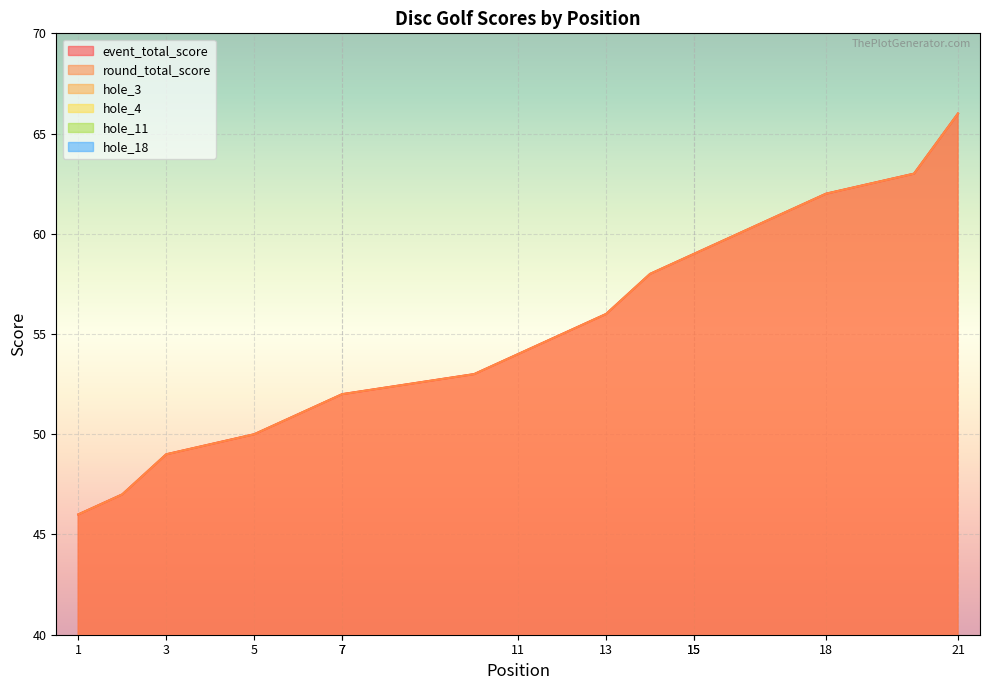

What is the maximum value for event_total_score?

66